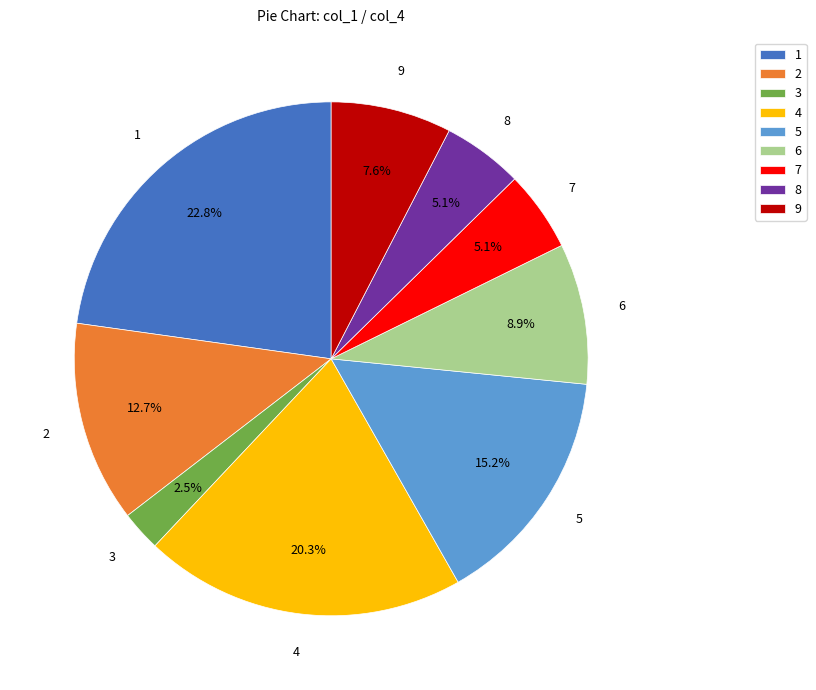

How many slices are in this pie chart?

9